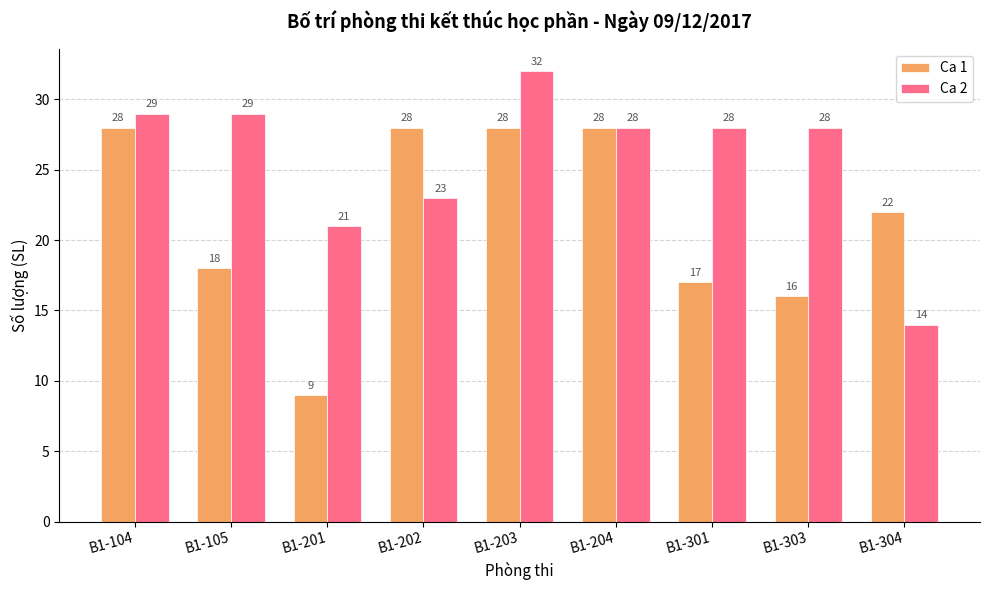

Reading right to left, list all the values displayed in this chart.

Ca 1: B1-304=22	B1-303=16	B1-301=17	B1-204=28	B1-203=28	B1-202=28	B1-201=9	B1-105=18	B1-104=28
Ca 2: B1-304=14	B1-303=28	B1-301=28	B1-204=28	B1-203=32	B1-202=23	B1-201=21	B1-105=29	B1-104=29